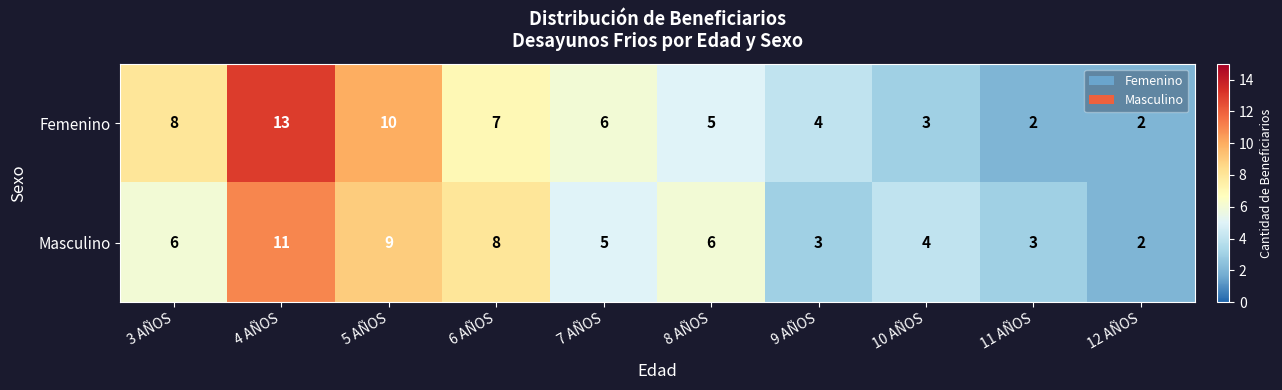

Which category has the highest value across all series?

4 AÑOS